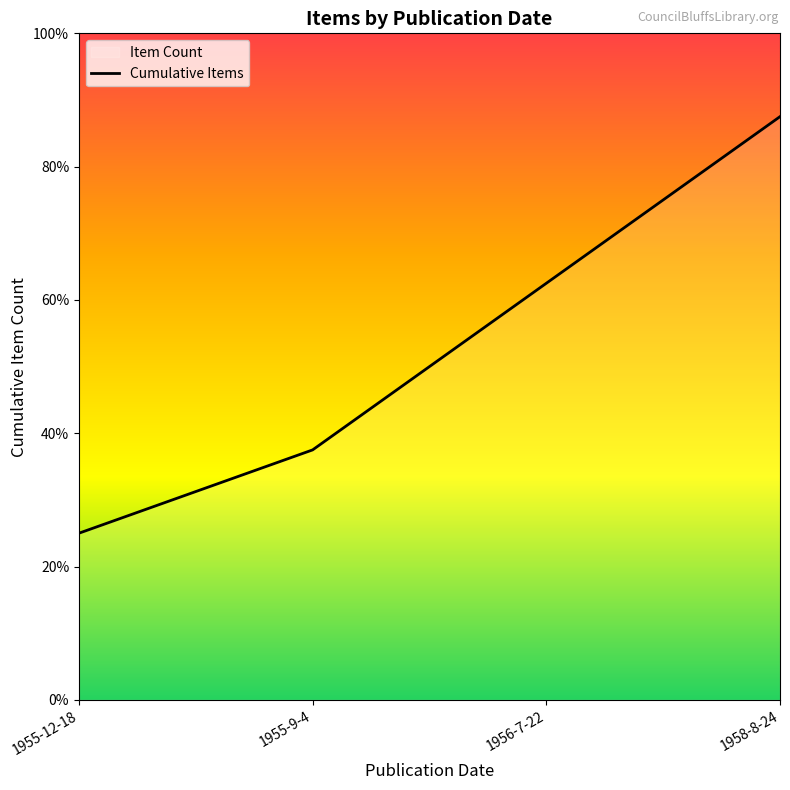

Rank the categories by value from highest to lowest.

1958-8-24, 1956-7-22, 1955-9-4, 1955-12-18